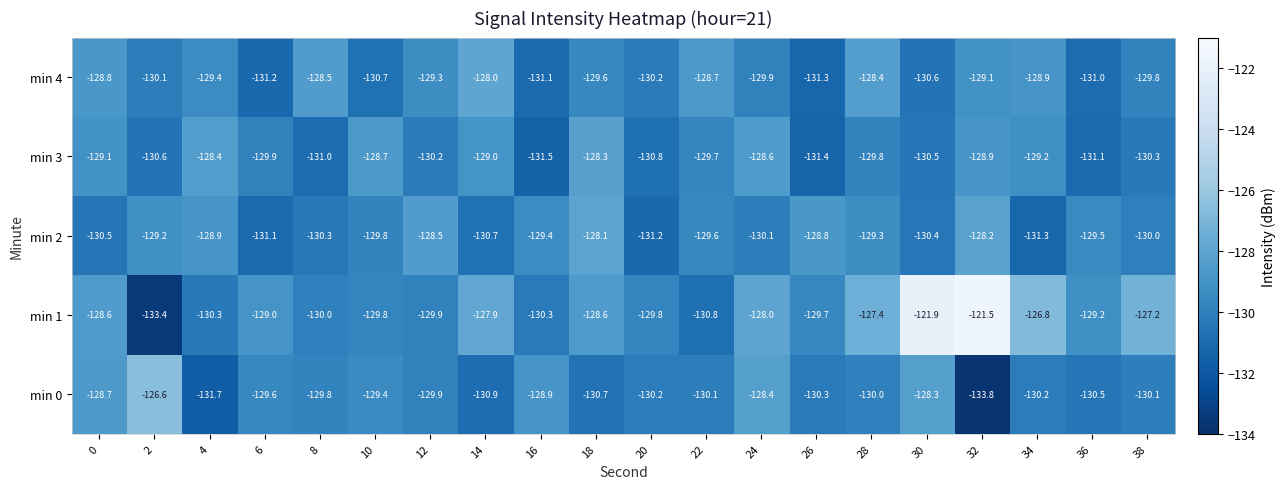

What is the maximum value for min 3?

-128.3